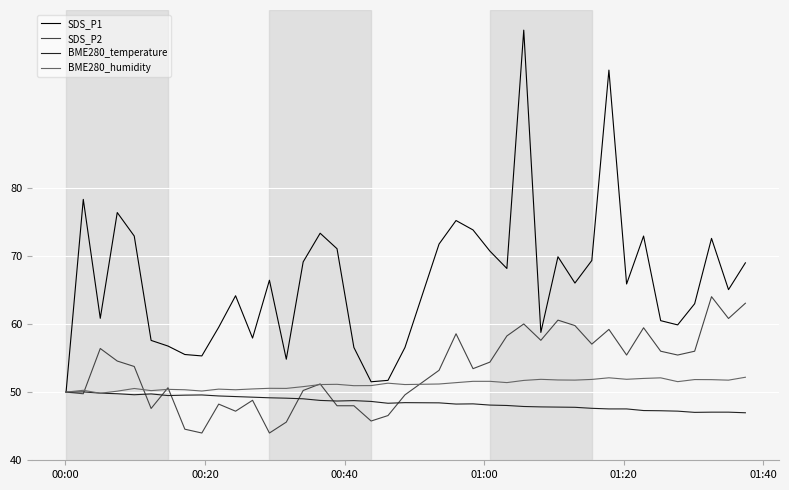

Which series has the largest total across all categories?

SDS_P1